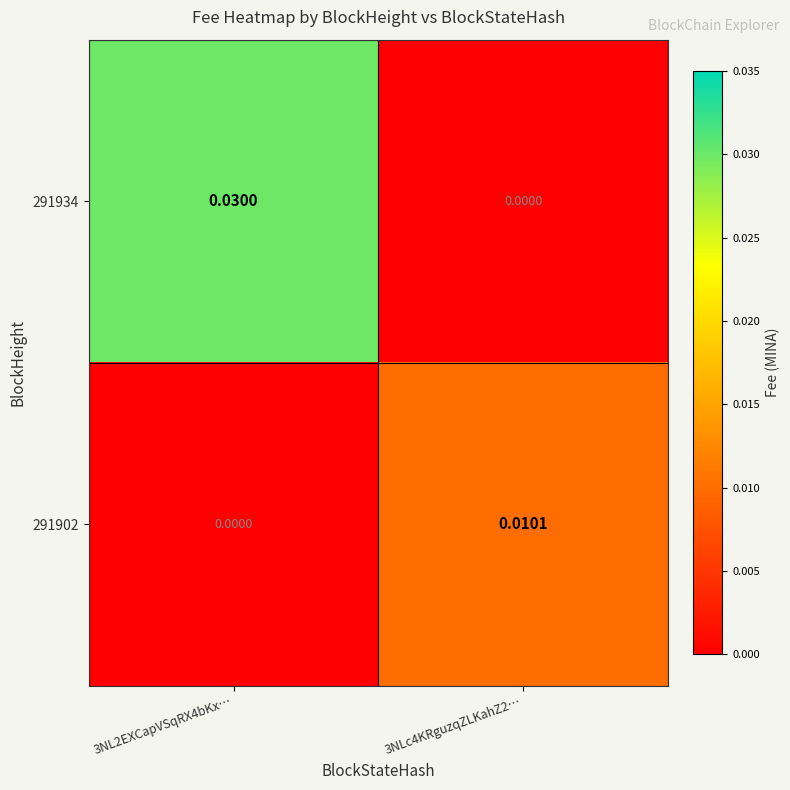

List the series in order of their overall mean, lowest first.

291902, 291934